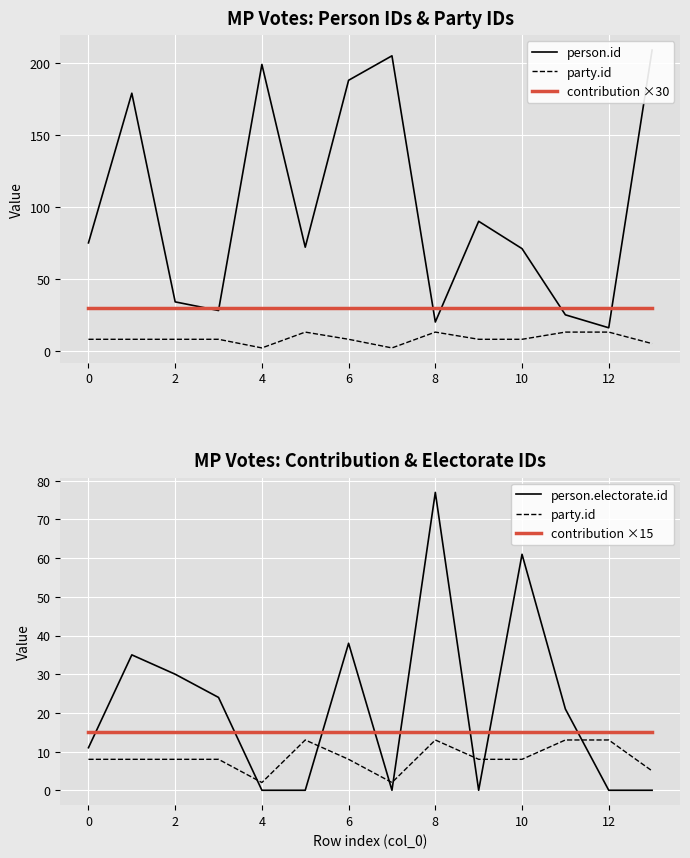

What is the maximum value shown in the chart?

209